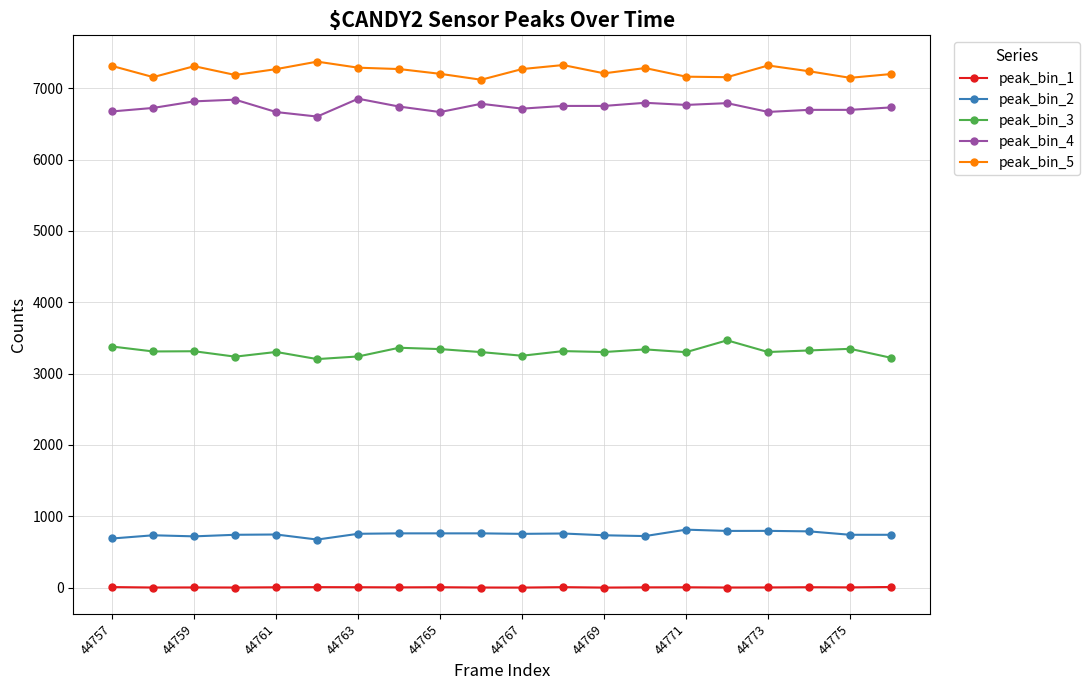

True or false: peak_bin_5 and peak_bin_3 intersect in this chart.

False